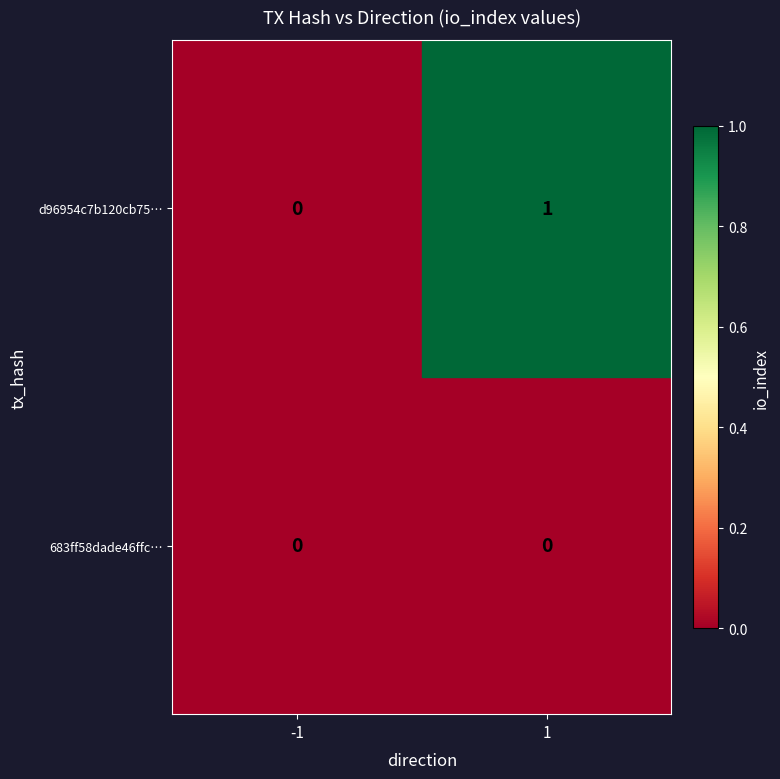

True or false: d96954c7b120cb75… has a value of 1 at -1.

False